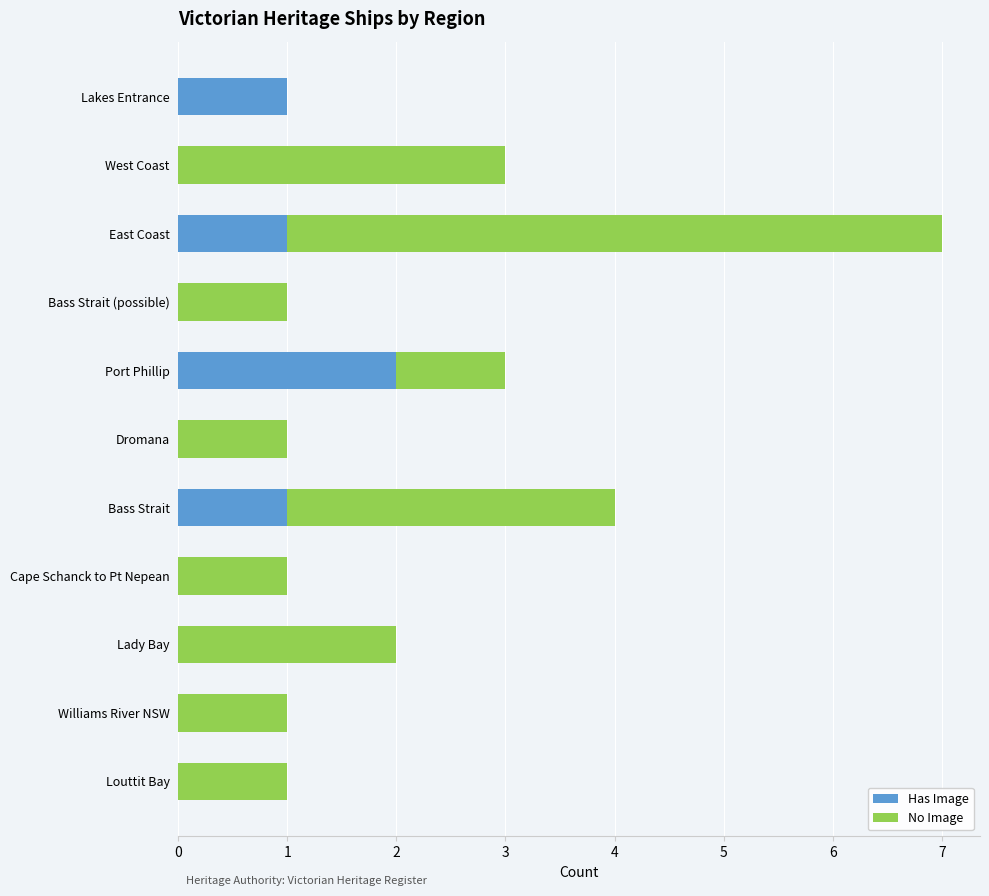

The value of Has Image at Port Phillip is 1. True or false?

False